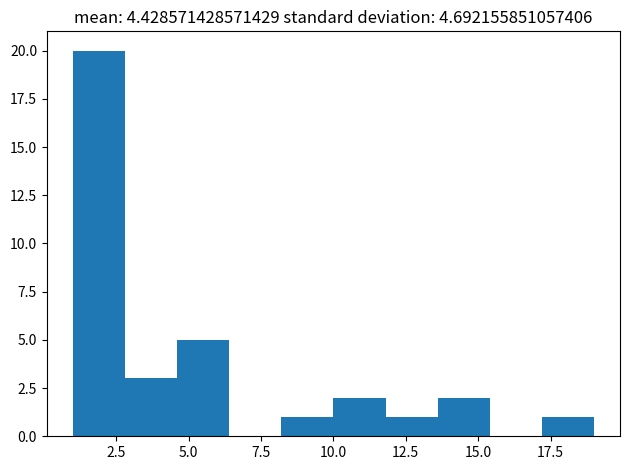

Around what value on the x-axis is the tallest bar? Give the approximate position of its centre, as read against the axis.

2.0